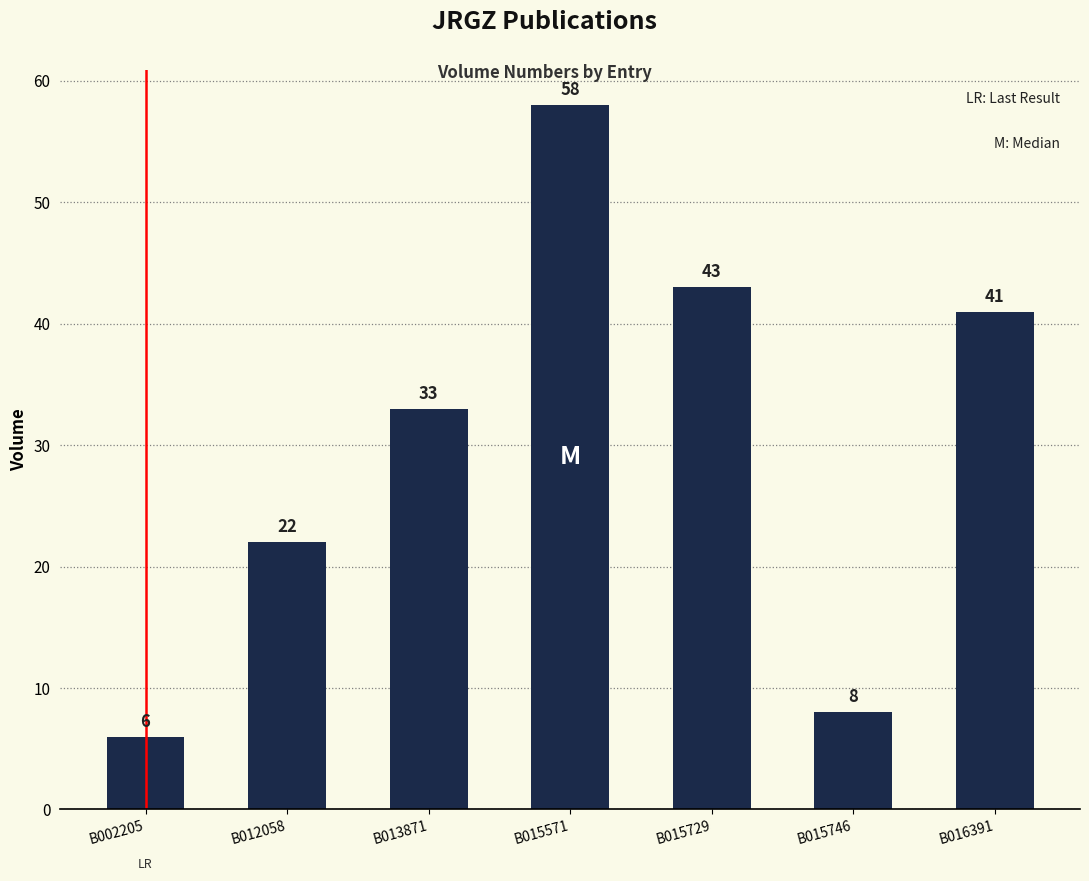

The chart shows a value of 28 at B015571. True or false?

False